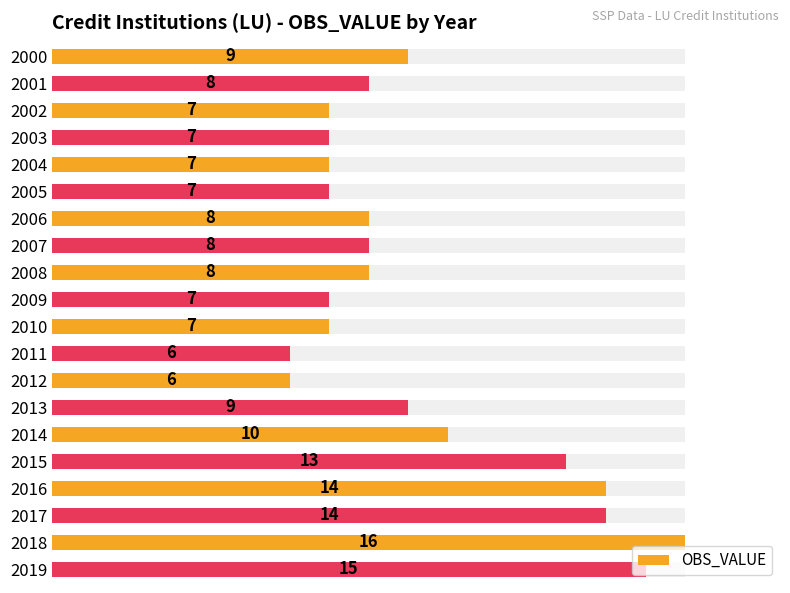

Count the number of data series in this chart.

1